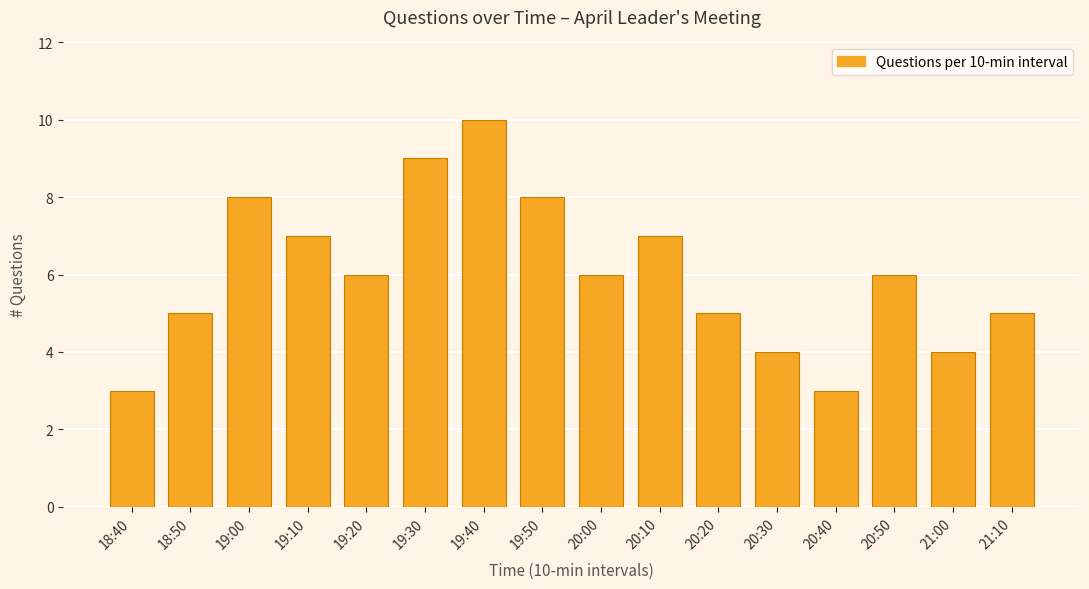

What is the change in value from 20:50 to 21:10?

-1